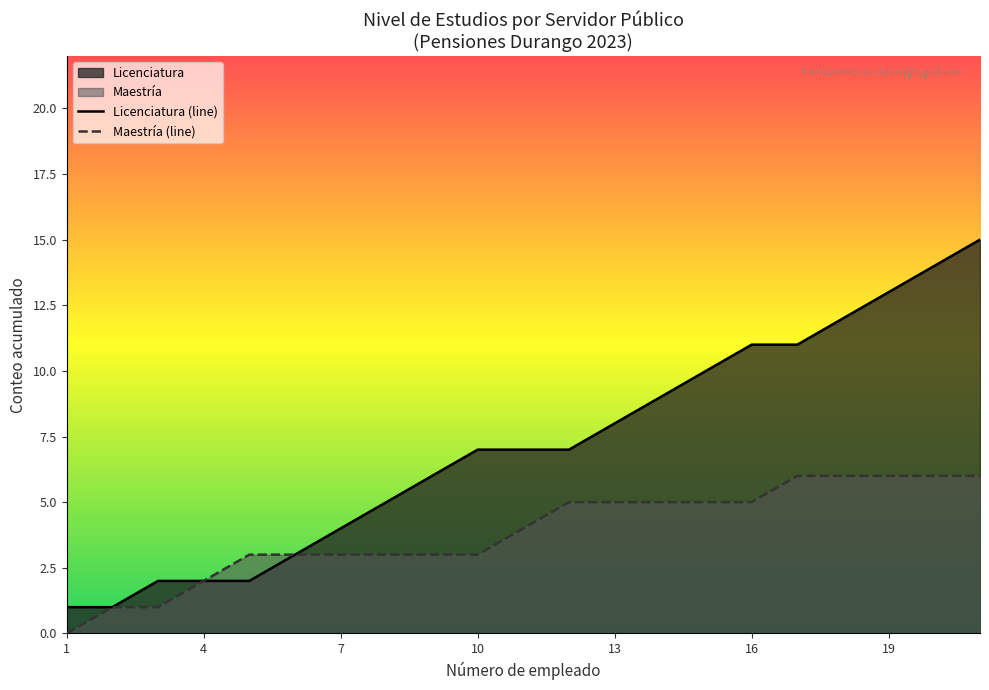

Between FELIPE MARTINEZ and VICTOR CANDIA, which is larger?

VICTOR CANDIA